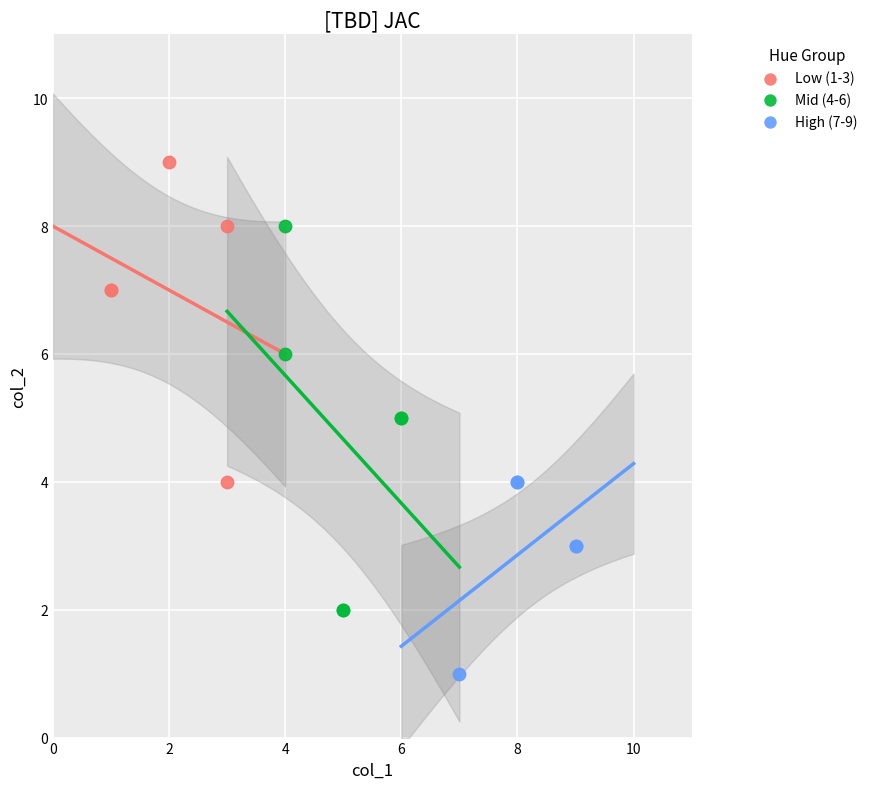

Which series reaches the minimum Y coordinate?

High (7-9)